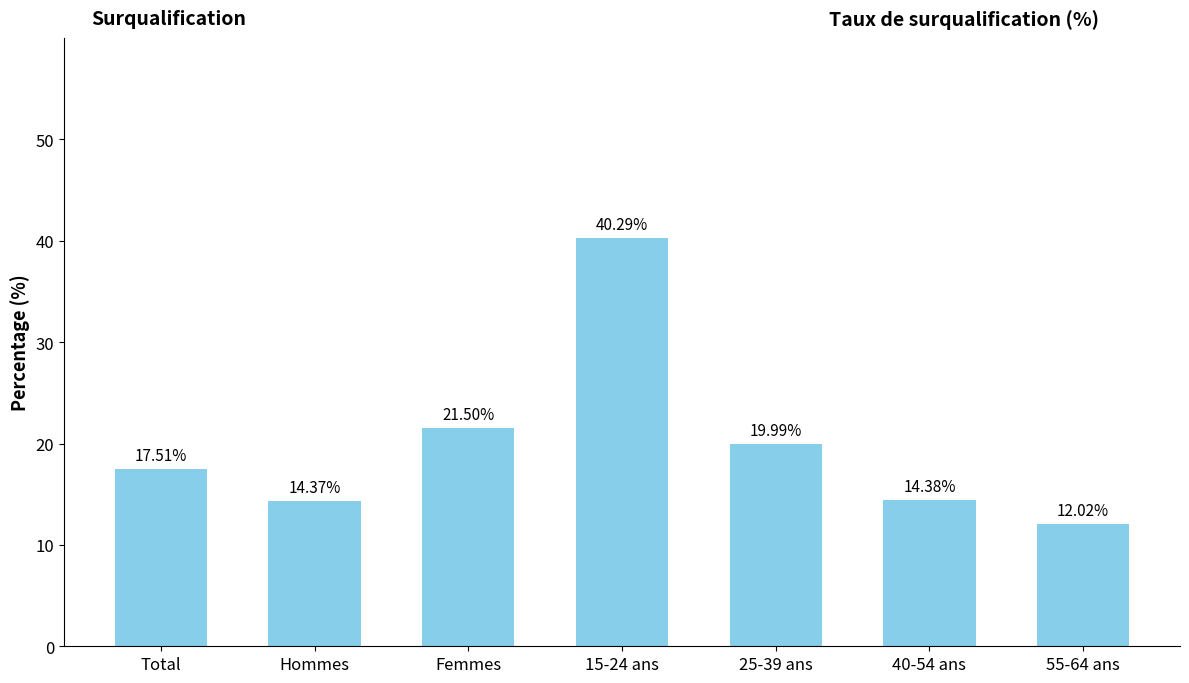

What is the change in value from Femmes to 55-64 ans?

-9.5